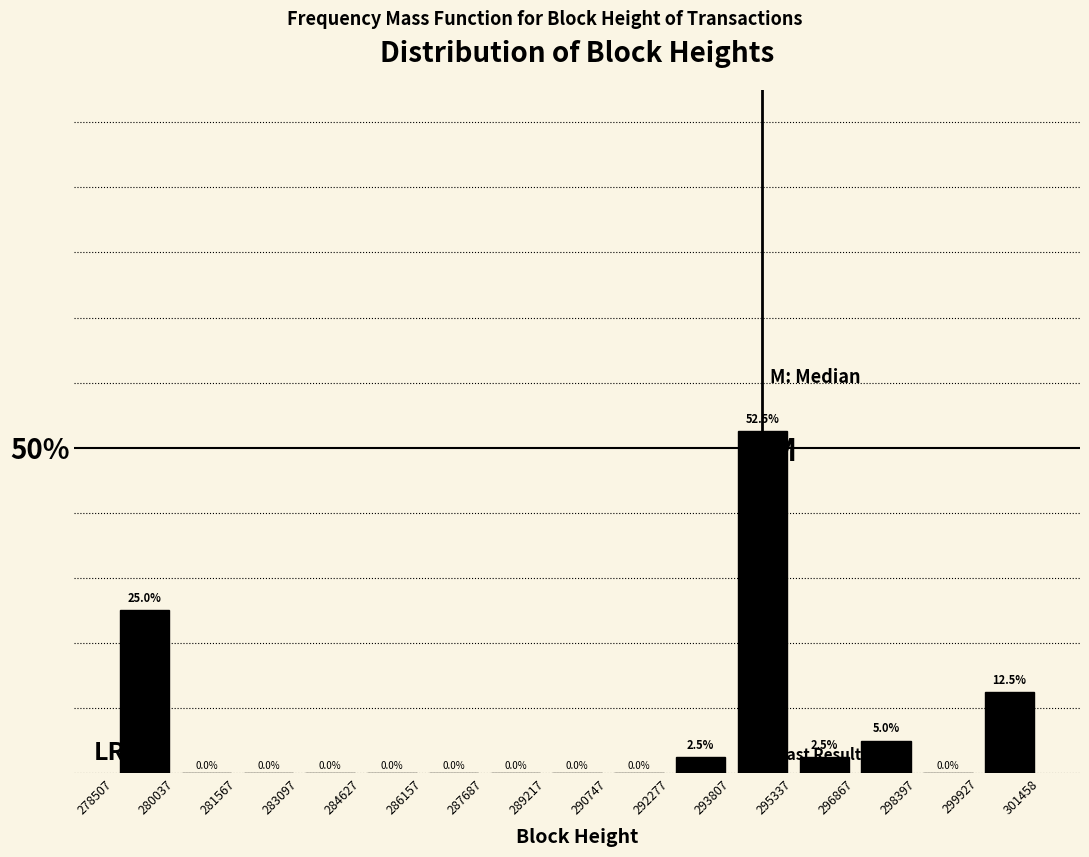

Reading left to right, list every bar in this chart as the range it spans on the x-axis followed by its height.

278507 to 280037: 25.0
280037 to 281567: 0.0
281567 to 283097: 0.0
283097 to 284627: 0.0
284627 to 286157: 0.0
286157 to 287687: 0.0
287687 to 289217: 0.0
289217 to 290747: 0.0
290747 to 292277: 0.0
292277 to 293807: 2.5
293807 to 295337: 52.5
295337 to 296867: 2.5
296867 to 298397: 5.0
298397 to 299927: 0.0
299927 to 301458: 12.5